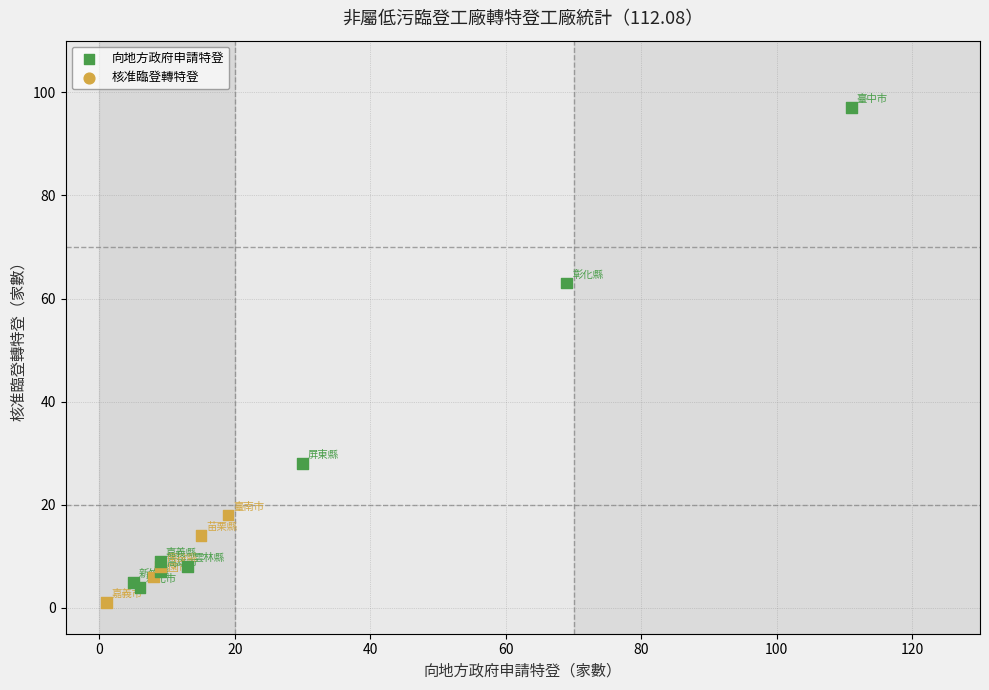

What Y value in the scatter plot is closest to 49?

63